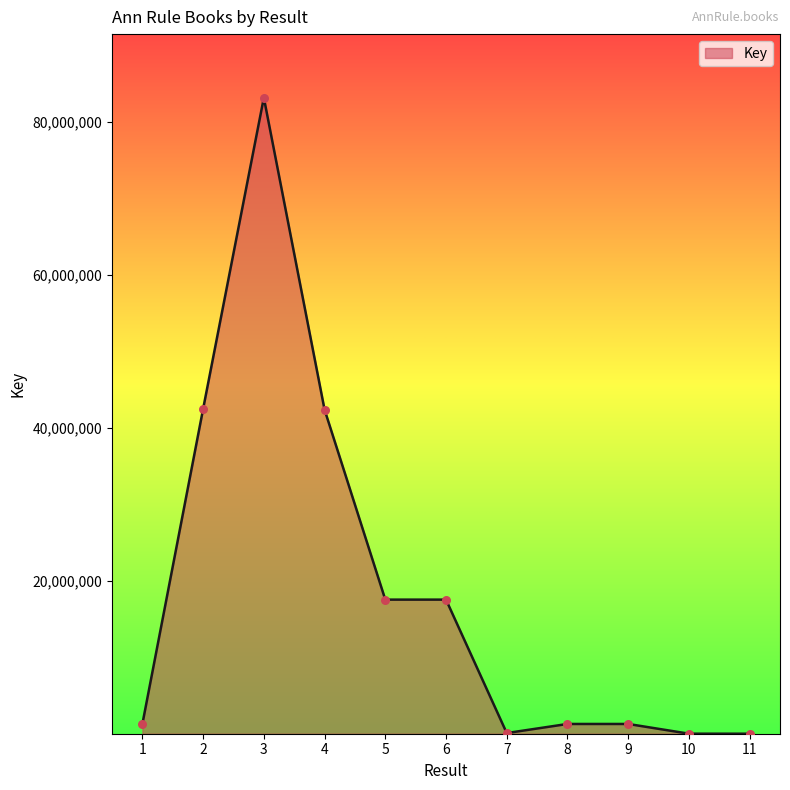

Which has a higher value, 3 or 8?

3